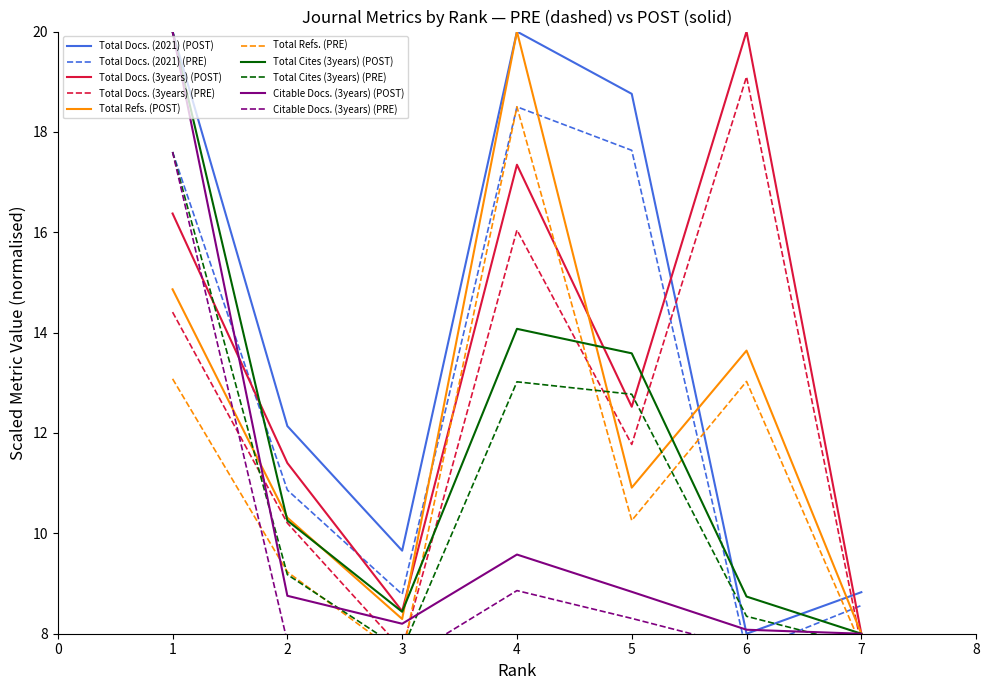

What is the difference between the maximum and minimum values in the Total Docs. (2021) series?

12.0